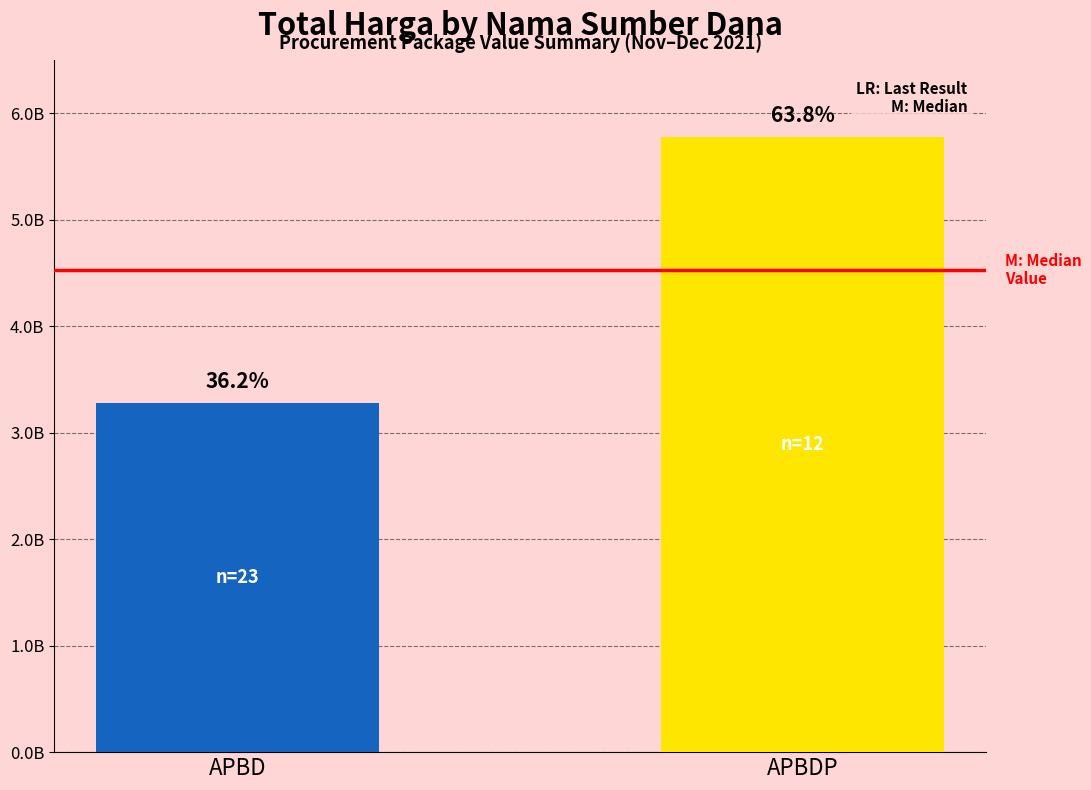

The chart shows a value of 5064484617 at APBD. True or false?

False